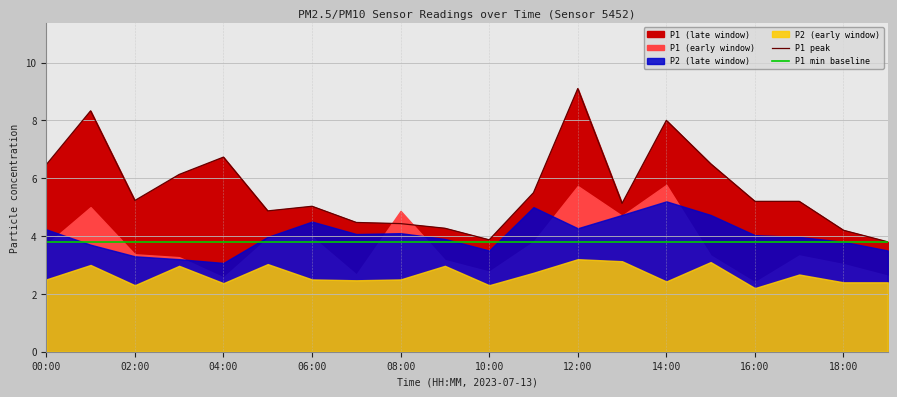

True or false: P1 peak and P1 min baseline cross at least once.

False